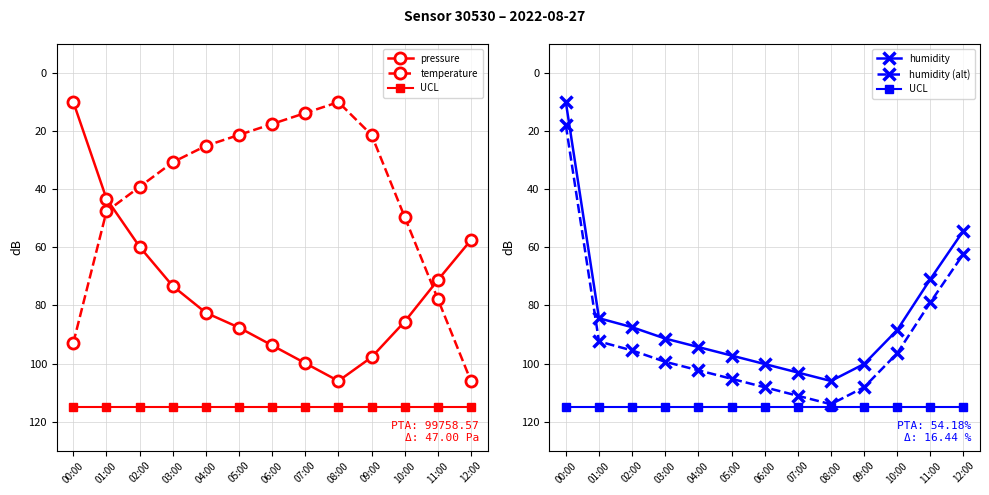

True or false: pressure and UCL cross at least once.

False